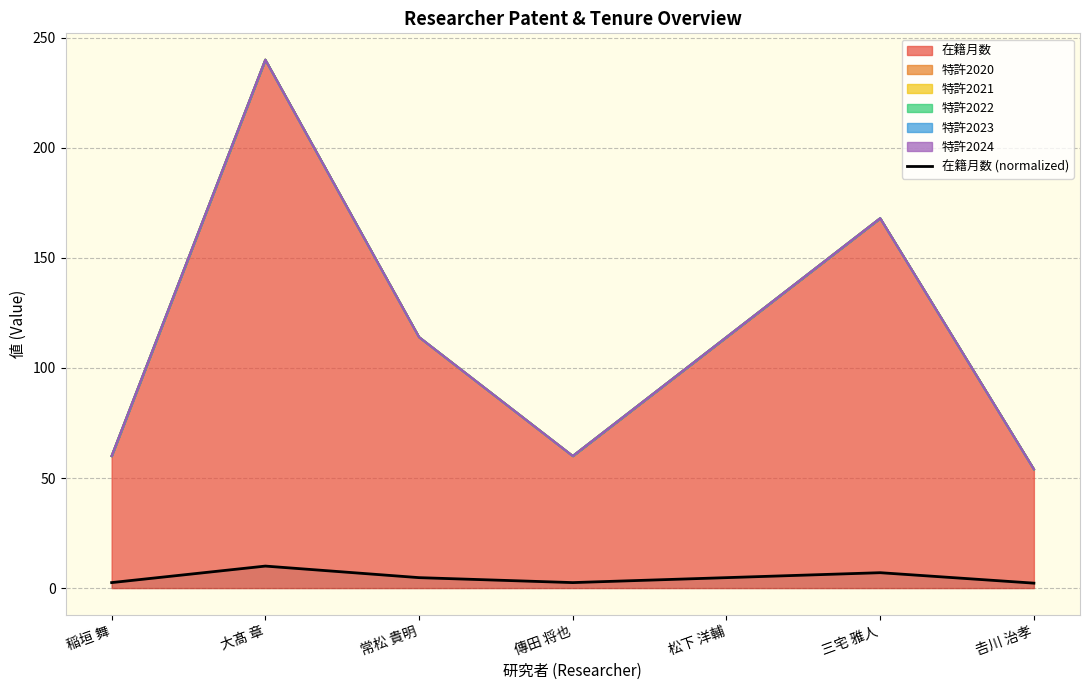

Where is the data nearest to the value 6?

三宅 雅人